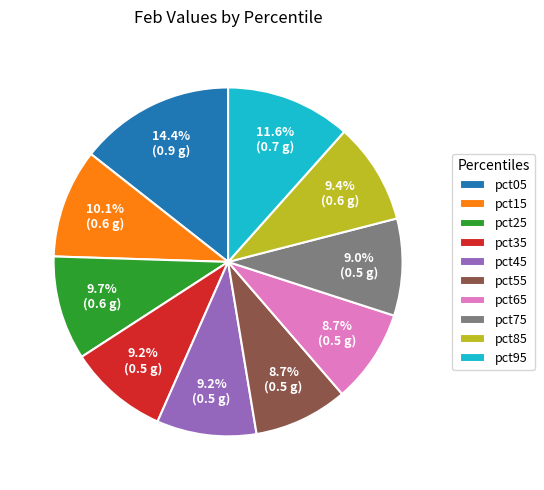

What portion of the pie excludes pct15?

89.9%